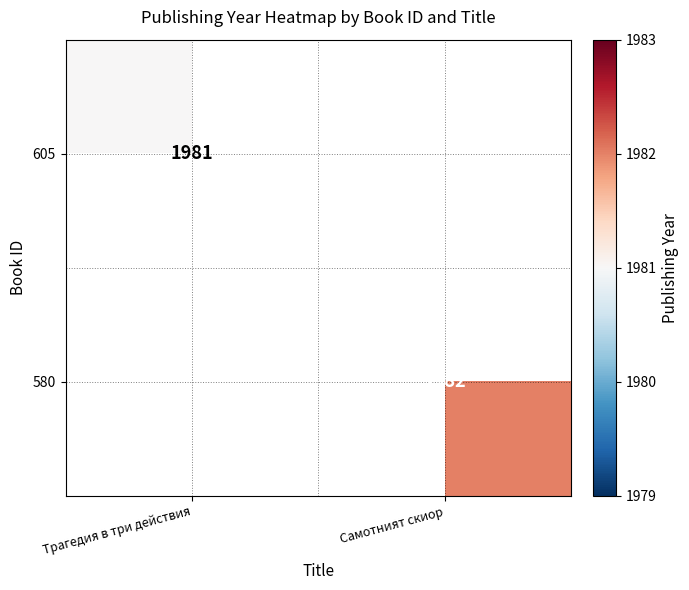

The 605 series shows 877 at Трагедия в три действия. True or false?

False